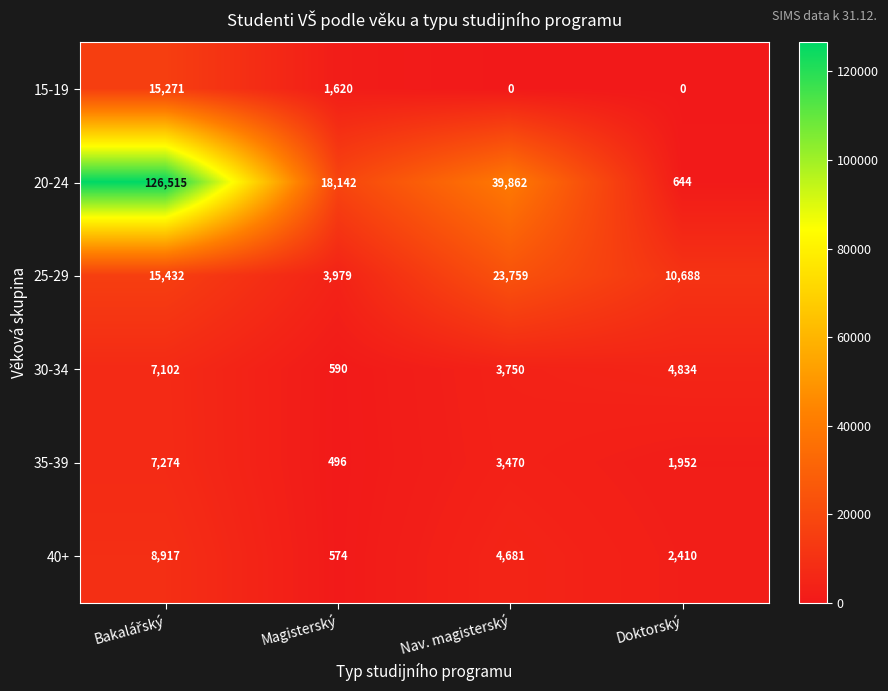

What is the greatest value displayed?

126515